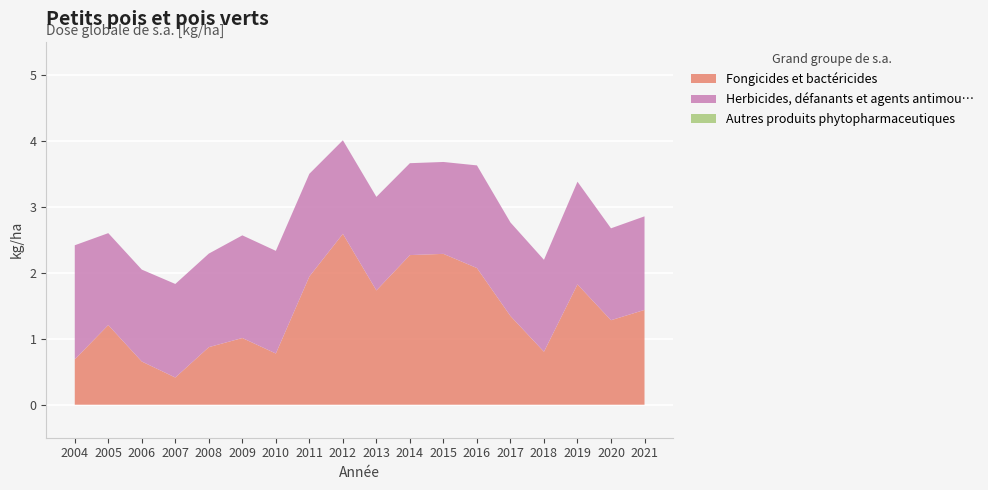

Reading right to left, extract all data points from this chart.

Fongicides et bactéricides: 2021=1.4	2020=1.3	2019=1.8	2018=0.8	2017=1.3	2016=2.1	2015=2.3	2014=2.3	2013=1.7	2012=2.6	2011=1.9	2010=0.8	2009=1.0	2008=0.9	2007=0.4	2006=0.7	2005=1.2	2004=0.7
Herbicides, défanants et agents antimou…: 2021=1.4	2020=1.4	2019=1.6	2018=1.4	2017=1.4	2016=1.6	2015=1.4	2014=1.4	2013=1.4	2012=1.4	2011=1.6	2010=1.6	2009=1.6	2008=1.4	2007=1.4	2006=1.4	2005=1.4	2004=1.7
Autres produits phytopharmaceutiques: 2021=0.0	2020=0.0	2019=0.0	2018=0.0	2017=0.0	2016=0.0	2015=0.0	2014=0.0	2013=0.0	2012=0.0	2011=0.0	2010=0.0	2009=0.0	2008=0.0	2007=0.0	2006=0.0	2005=0.0	2004=0.0